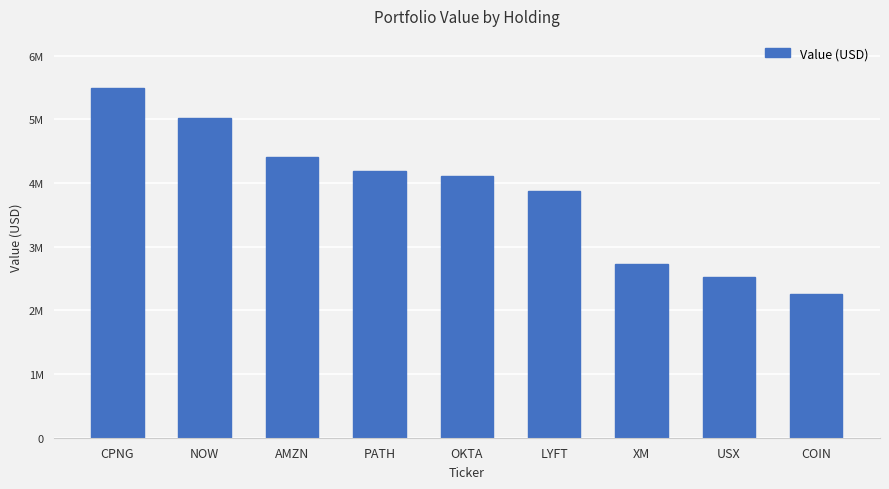

Does the chart contain any negative values?

No